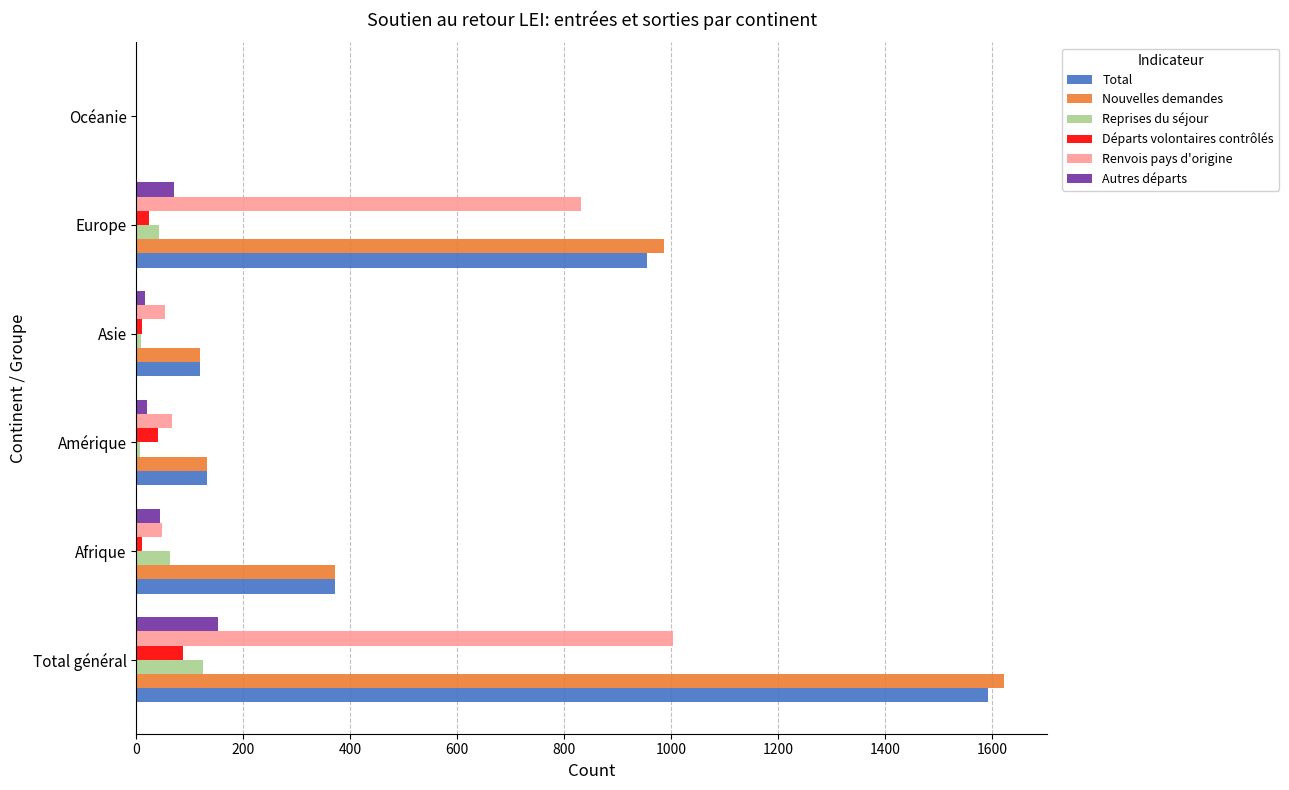

At which category is the sum across all series the highest?

Total général